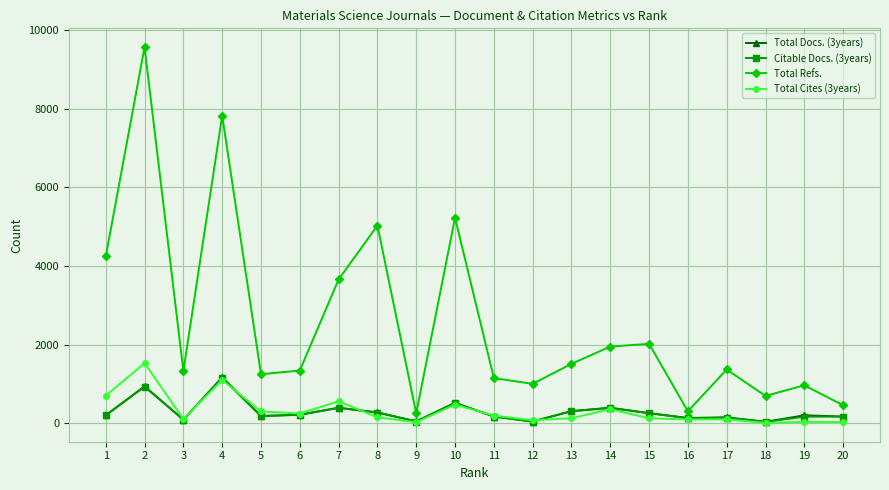

What is the lowest value of the Total Refs. series?

255